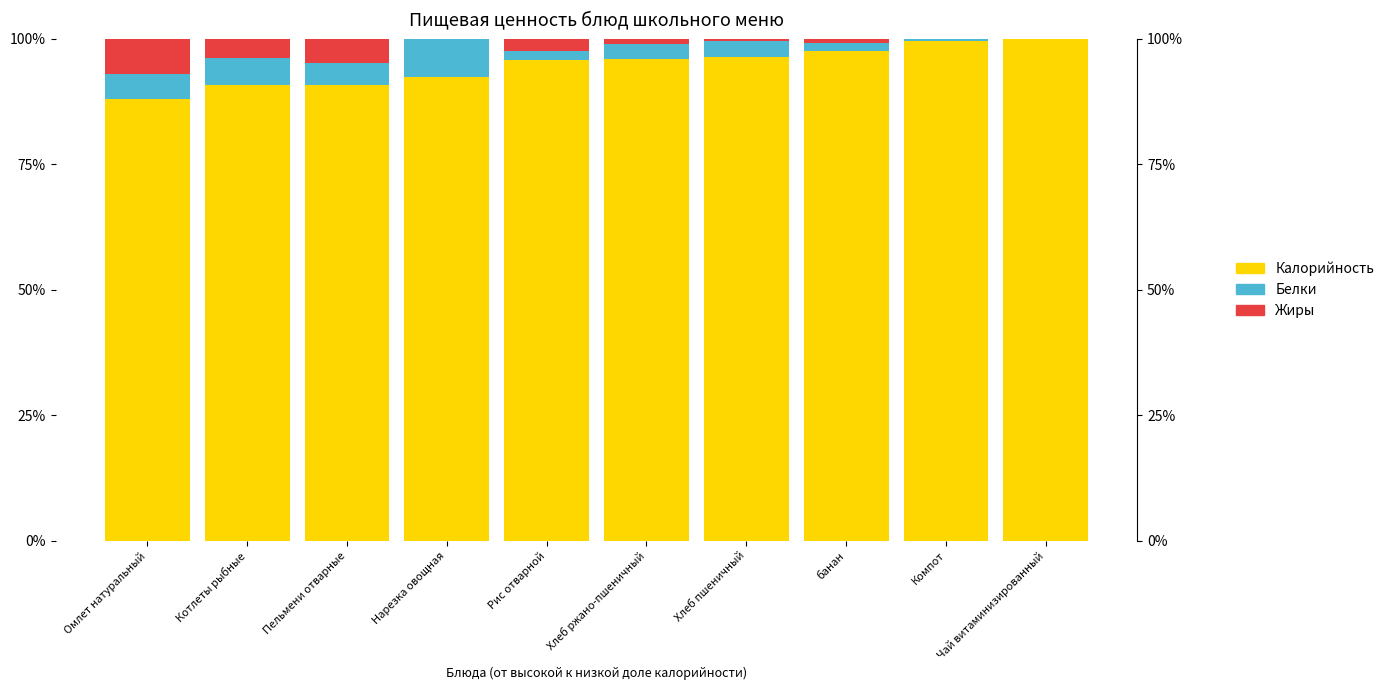

How many values in the Калорийность series exceed 96?

5